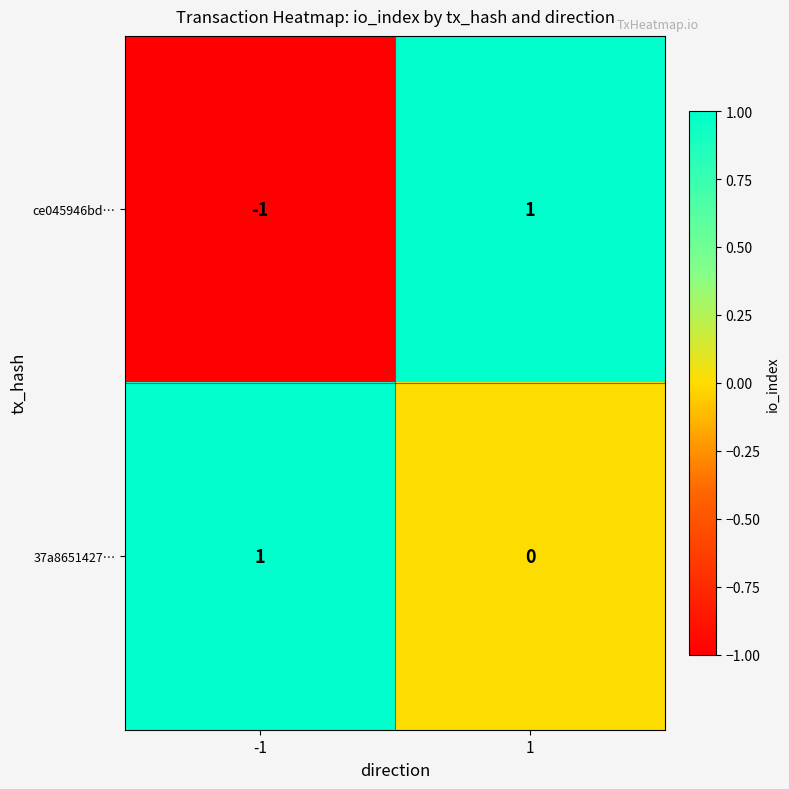

List the labels in order of 37a8651427… value, smallest first.

1, -1